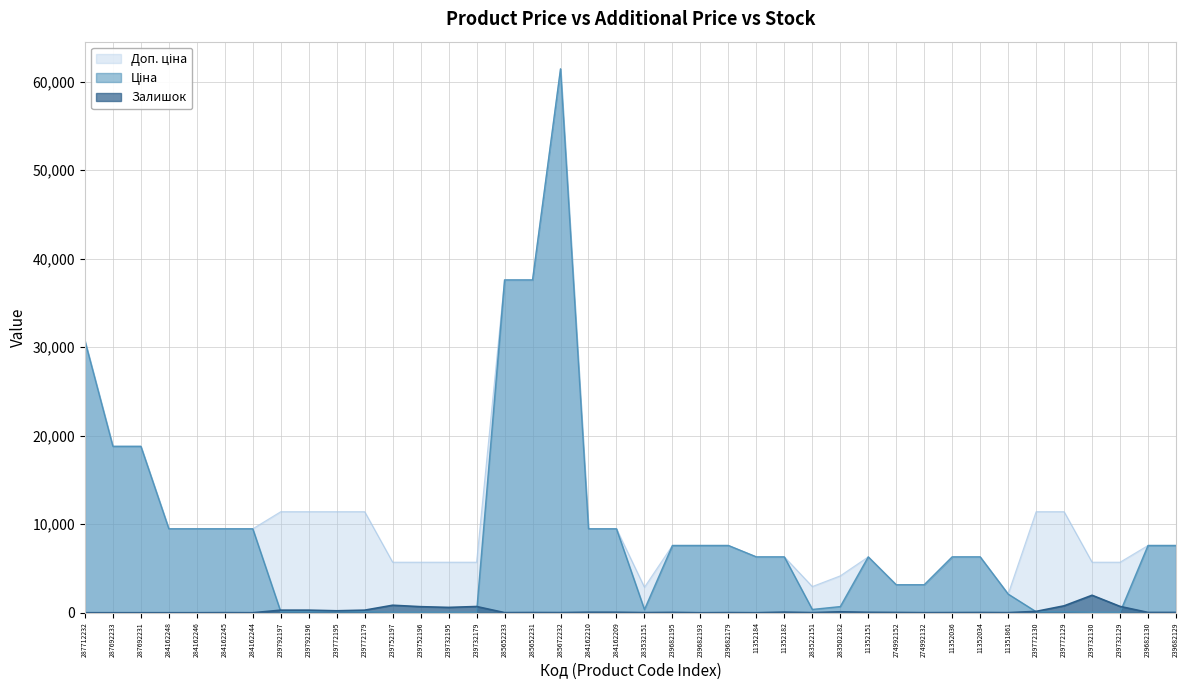

What is the difference between the second highest and second lowest values in the Ціна series?

37536.6